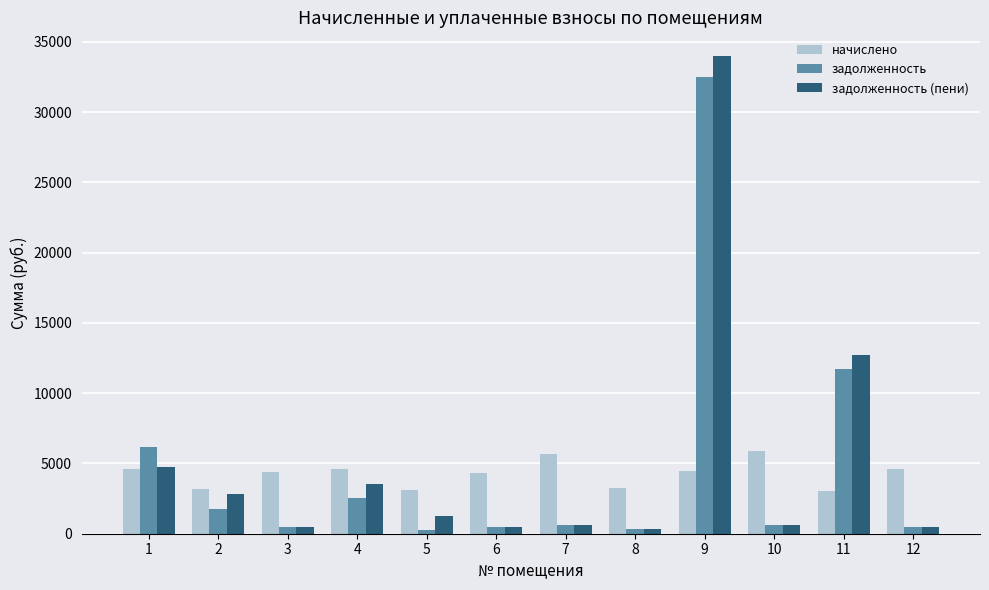

List the series in order of their peak value, lowest first.

начислено, задолженность, задолженность (пени)